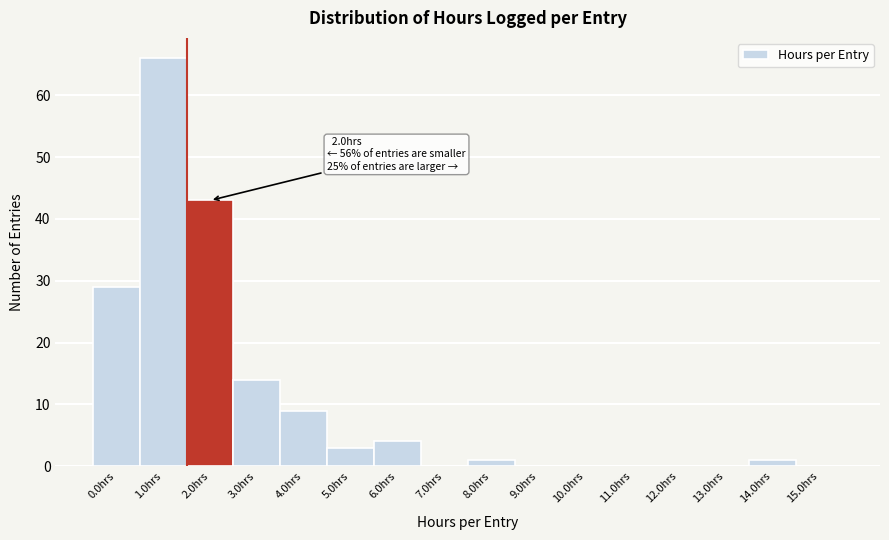

Reading left to right, list all the values displayed in this chart.

0.0hrs=29	1.0hrs=66	2.0hrs=43	3.0hrs=14	4.0hrs=9	5.0hrs=3	6.0hrs=4	7.0hrs=0	8.0hrs=1	9.0hrs=0	10.0hrs=0	11.0hrs=0	12.0hrs=0	13.0hrs=0	14.0hrs=1	15.0hrs=0